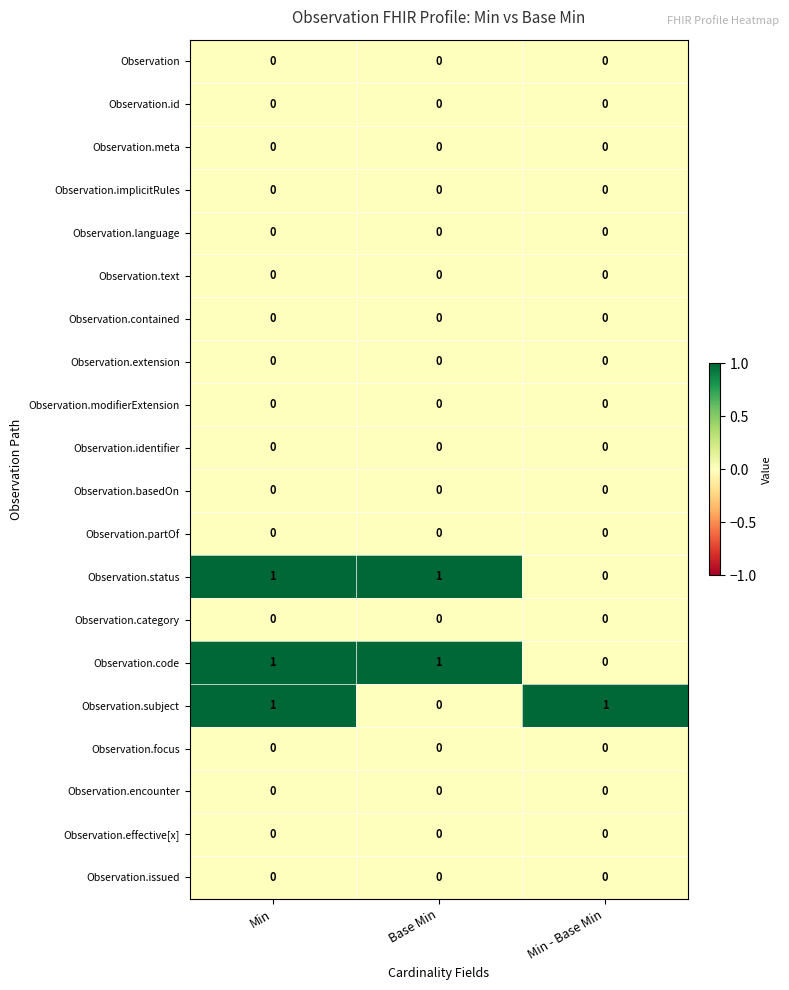

At which category is the sum across all series the highest?

Min